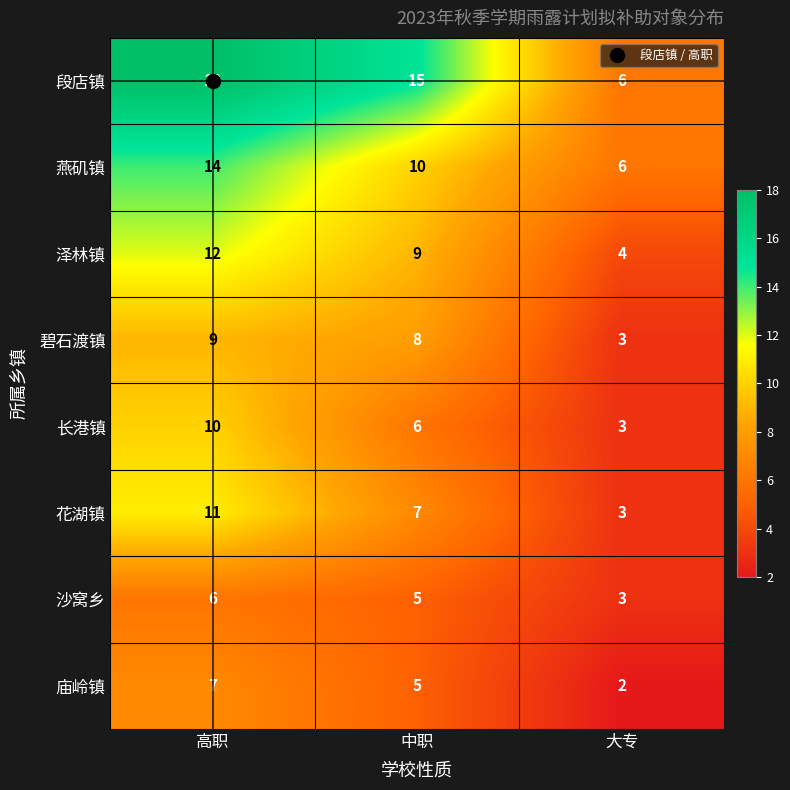

What is the difference between the maximum and minimum values in the 沙窝乡 series?

3